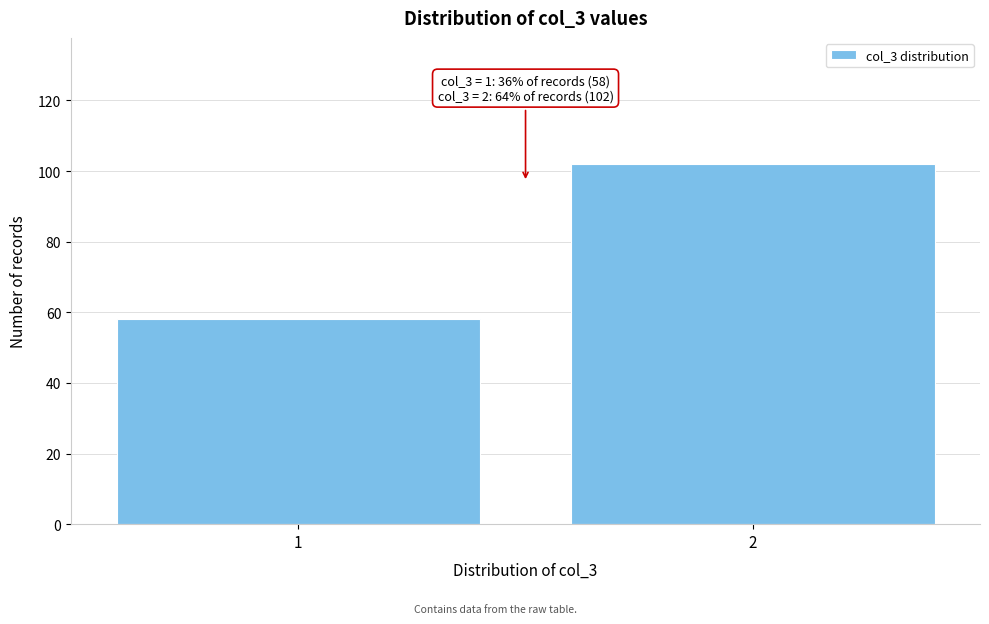

Reading left to right, what are all the values shown in this chart?

58	102